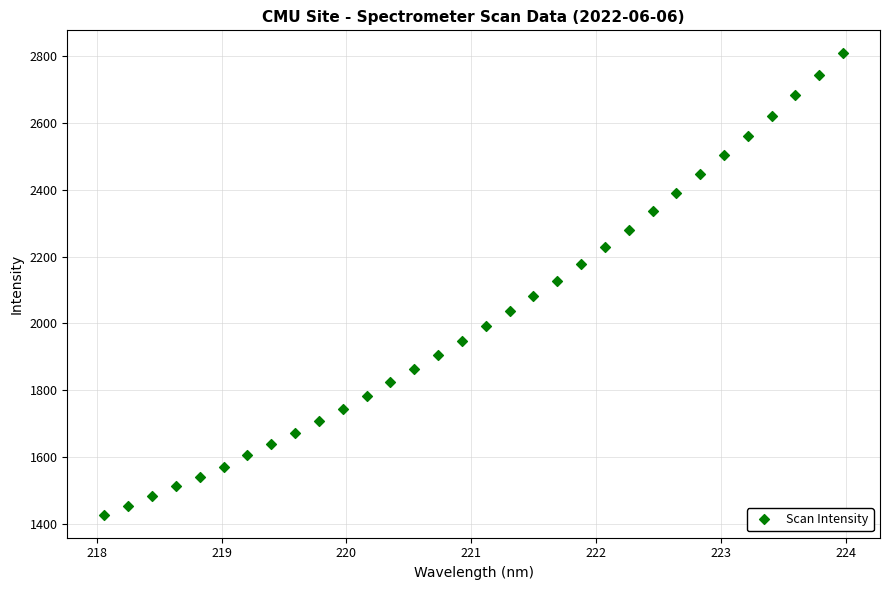

What is the range of Y values (max minus min)?

1380.6